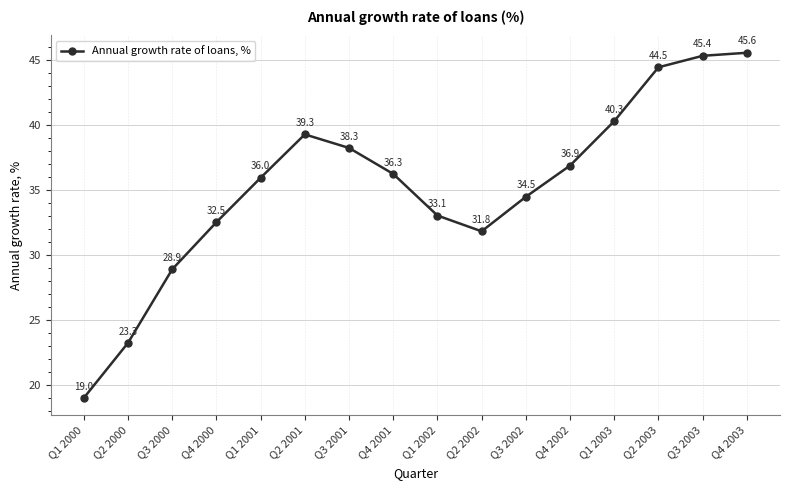

Reading right to left, list all the values displayed in this chart.

Q4 2003=45.6	Q3 2003=45.4	Q2 2003=44.5	Q1 2003=40.3	Q4 2002=36.9	Q3 2002=34.5	Q2 2002=31.8	Q1 2002=33.1	Q4 2001=36.3	Q3 2001=38.3	Q2 2001=39.3	Q1 2001=36.0	Q4 2000=32.5	Q3 2000=28.9	Q2 2000=23.3	Q1 2000=19.0